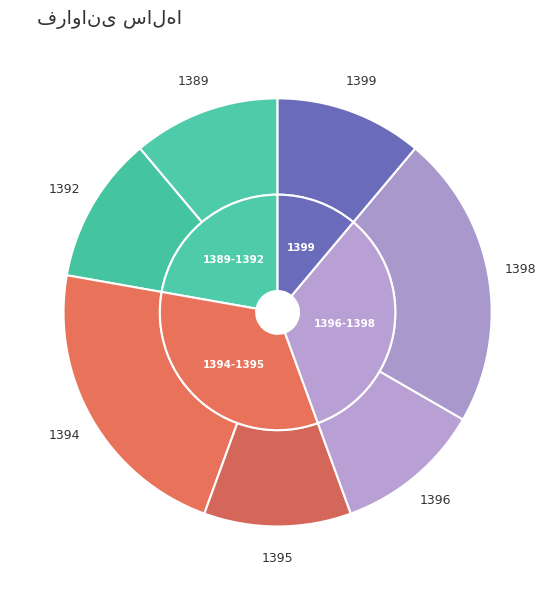

Do 1392 and 1399 together represent more than half of the pie?

No